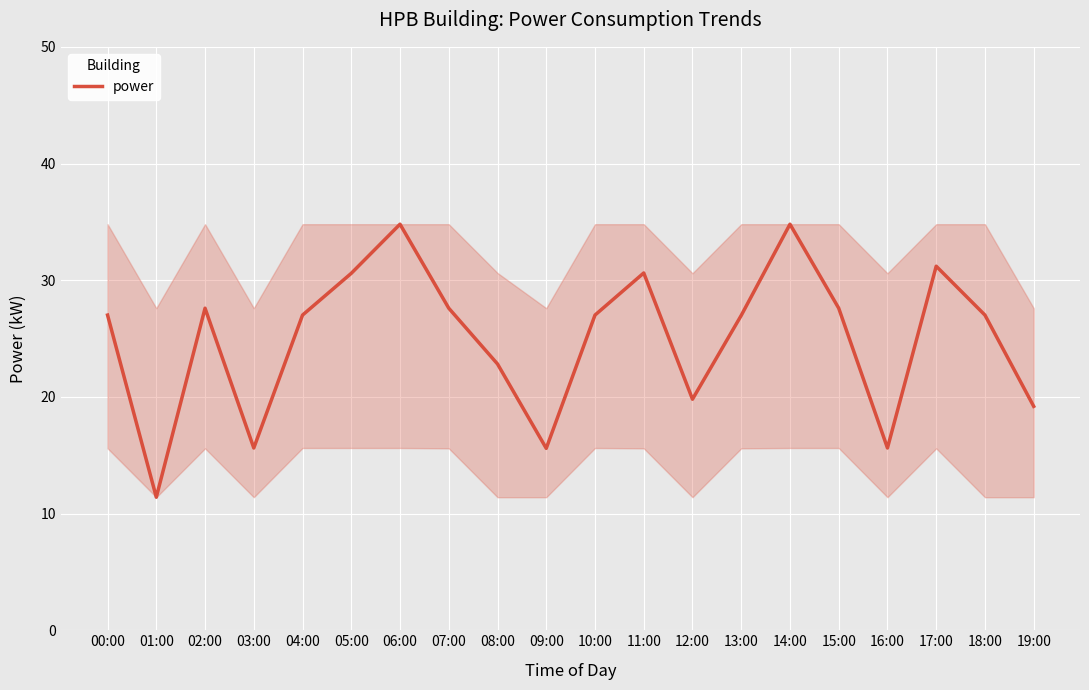

Reading right to left, what are all the values shown in this chart?

19:00=19.2	18:00=27.0	17:00=31.2	16:00=15.6	15:00=27.6	14:00=34.8	13:00=27.0	12:00=19.8	11:00=30.6	10:00=27.0	09:00=15.6	08:00=22.8	07:00=27.6	06:00=34.8	05:00=30.6	04:00=27.0	03:00=15.6	02:00=27.6	01:00=11.4	00:00=27.0